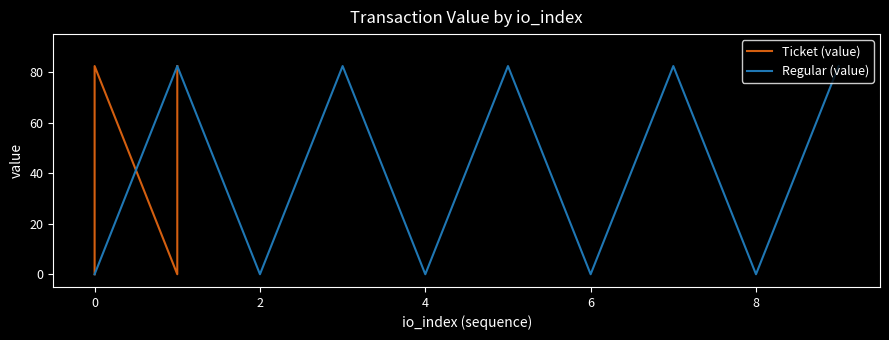

Which series changed the most between 8 and 10?

Regular (value)